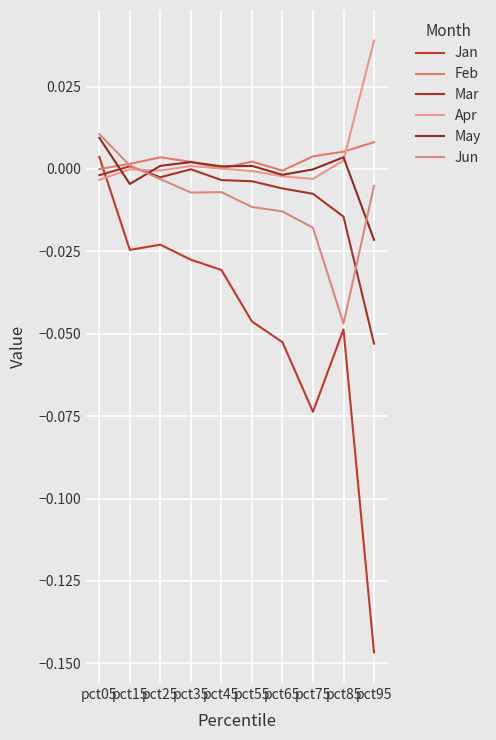

The Jan series shows -0.0 at pct35. True or false?

True